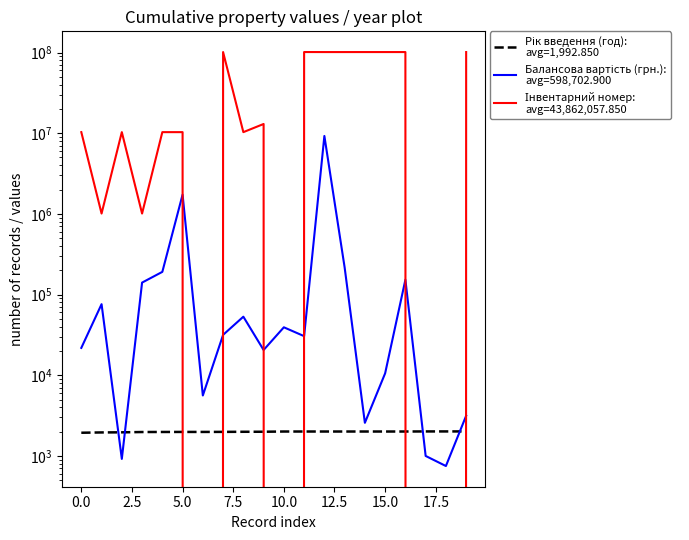

The value of Рік введення (год):
avg=1,992.850 at 0.0 is 1956. True or false?

True